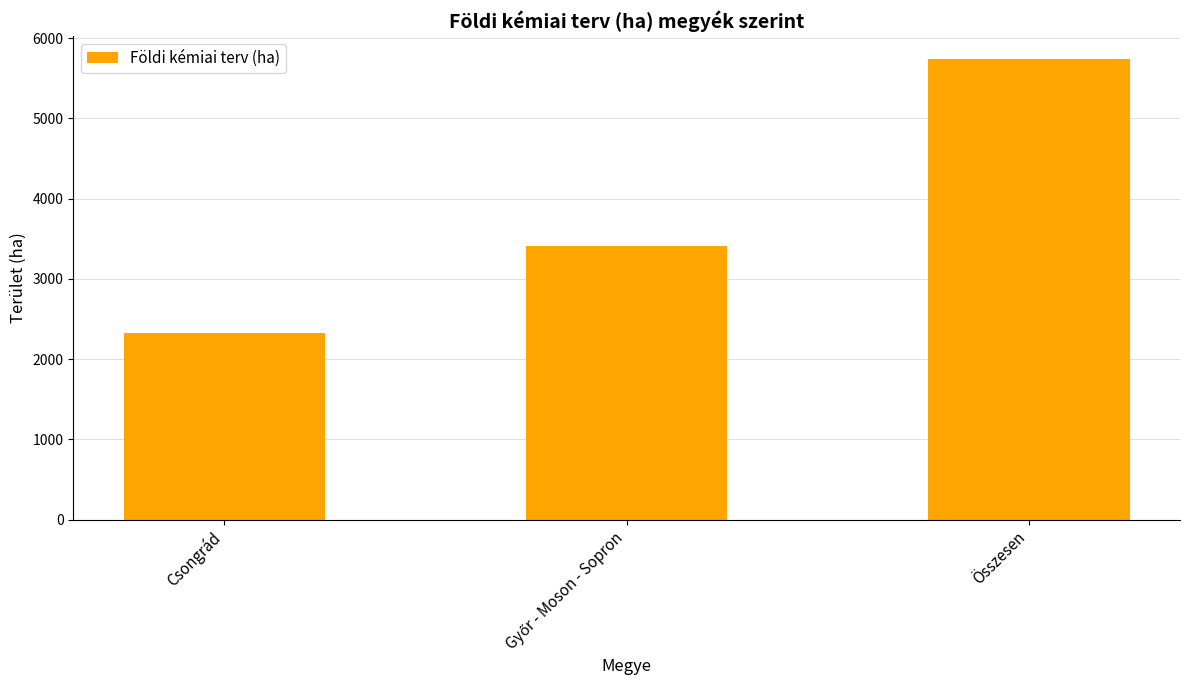

Count the values in the range 2330 to 5739.

3